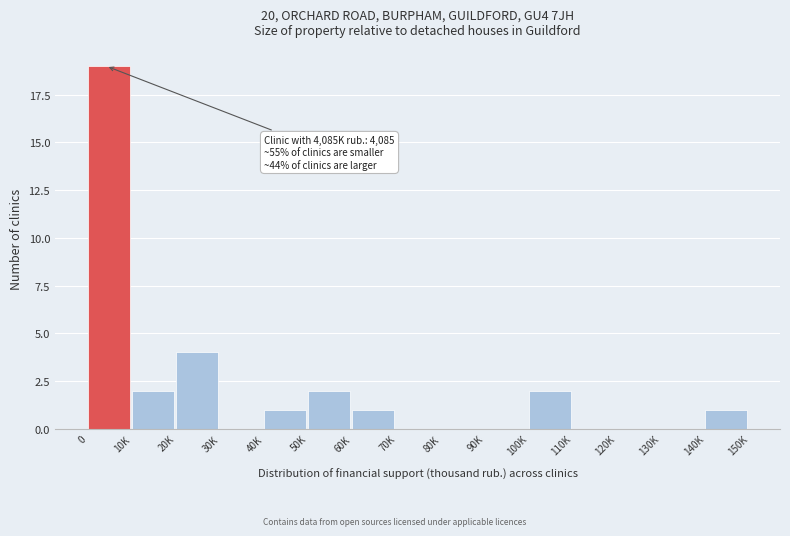

Reading left to right, what are all the values shown in this chart?

0=19	10K=2	20K=4	30K=0	40K=1	50K=2	60K=1	70K=0	80K=0	90K=0	100K=2	110K=0	120K=0	130K=0	140K=1